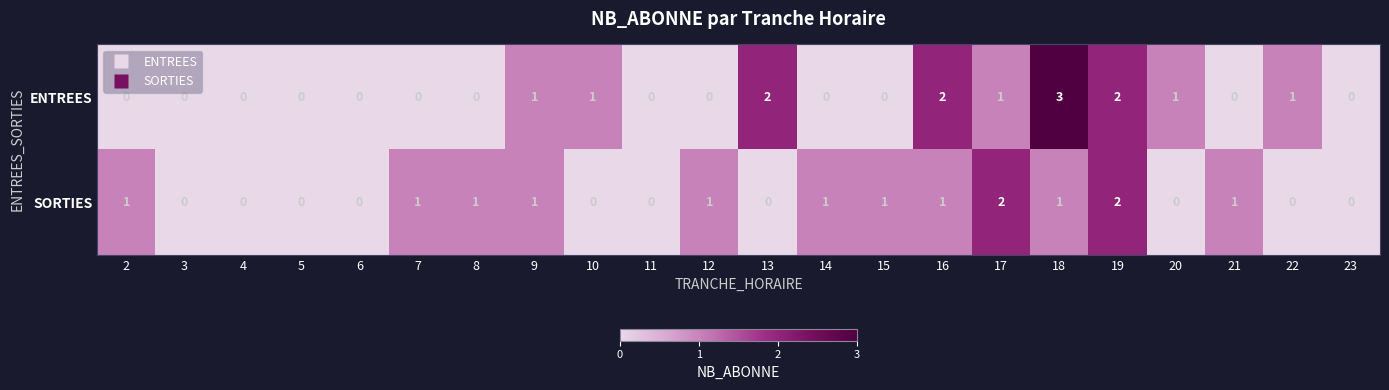

What is the spread (max minus min) of values at 17?

1